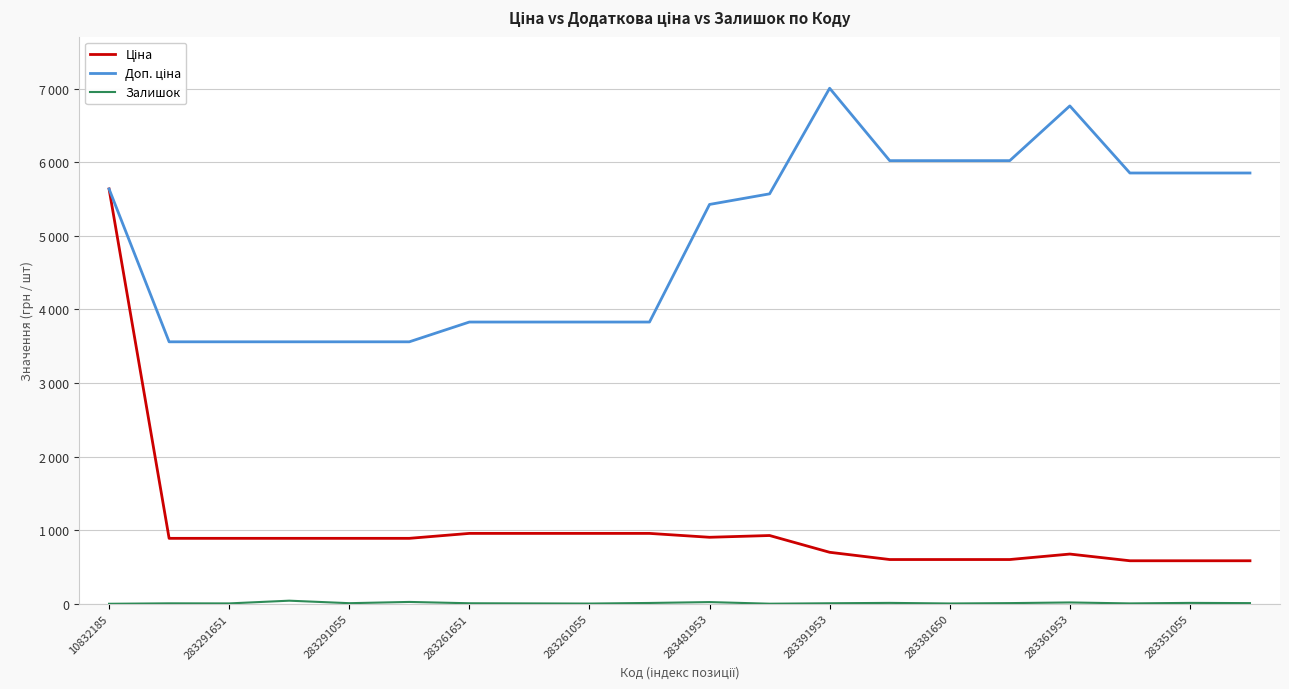

Is this an area chart (filled region under the line)?

No